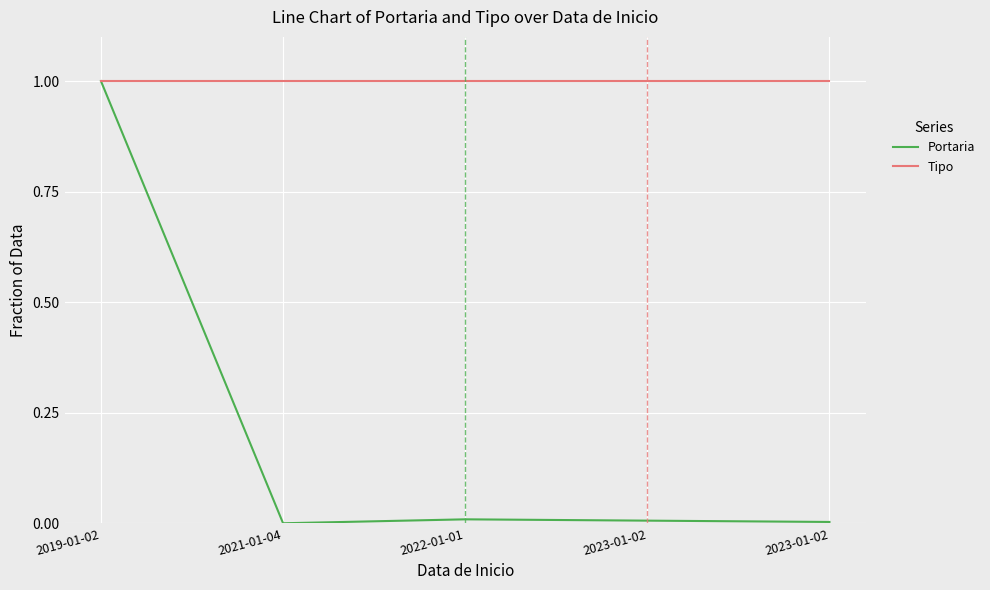

Which series has the largest total across all categories?

Tipo